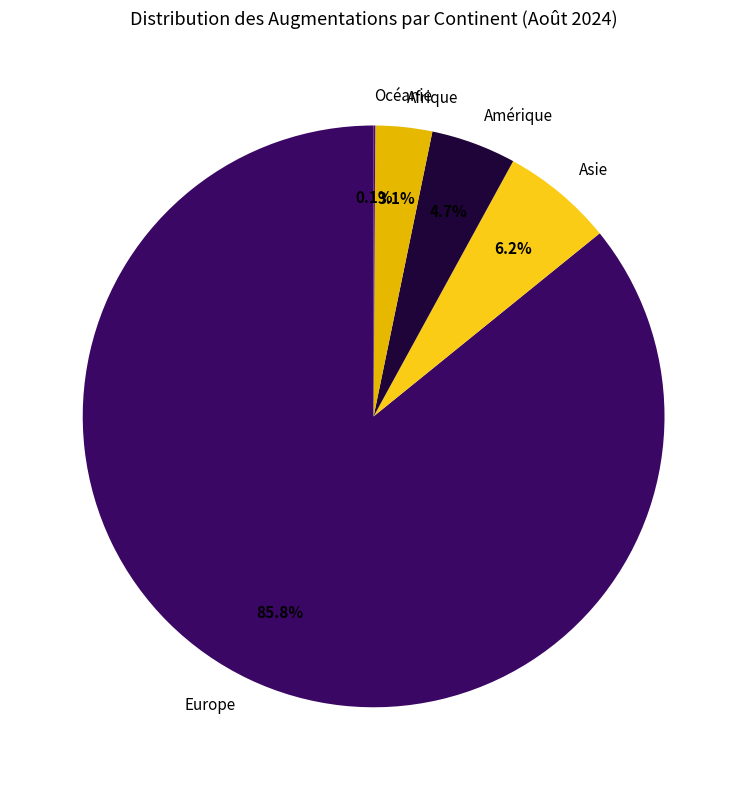

Which category has the biggest portion of the pie?

Europe